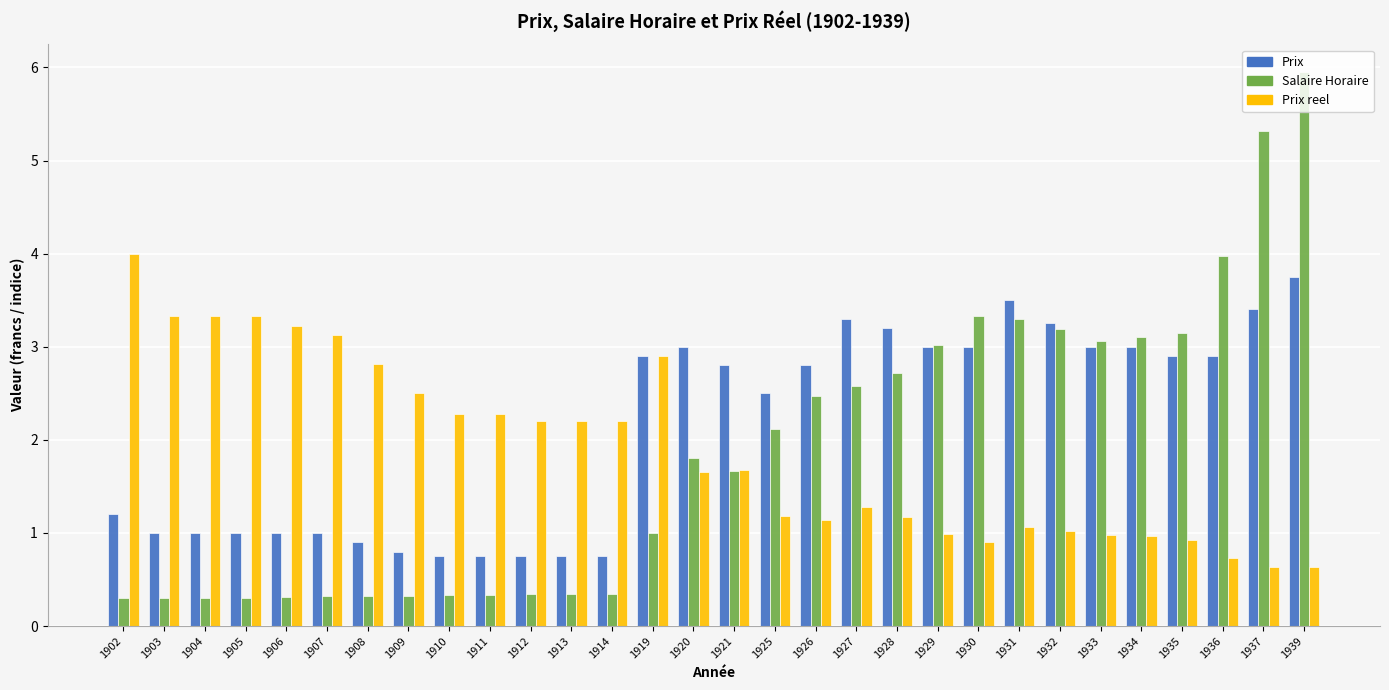

Are the bars grouped side by side (vs. stacked)?

Yes